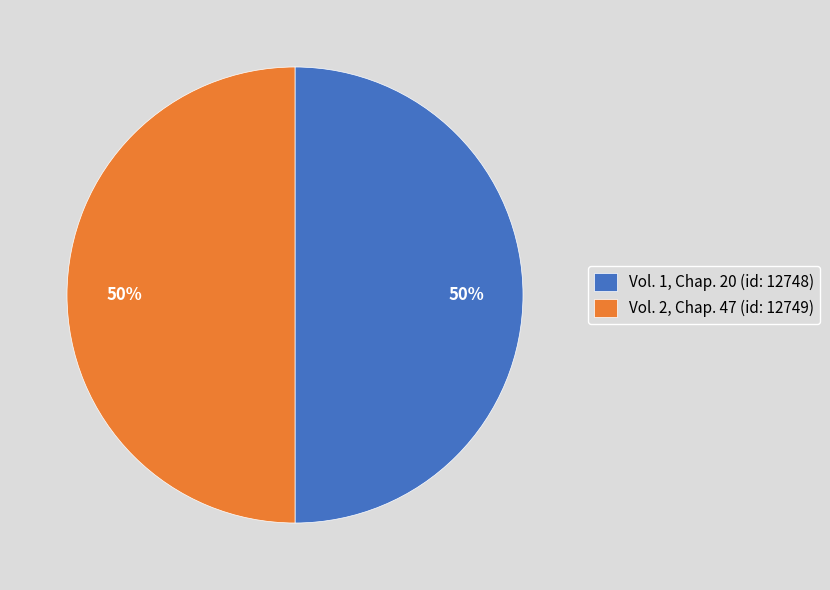

What is the ratio of the value at Vol. 2, Chap. 47 (id: 12749) to the value at Vol. 1, Chap. 20 (id: 12748)?

1.0